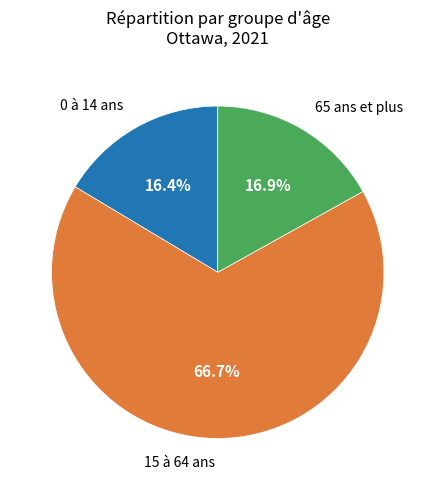

Is there any slice that represents more than half of the pie?

Yes